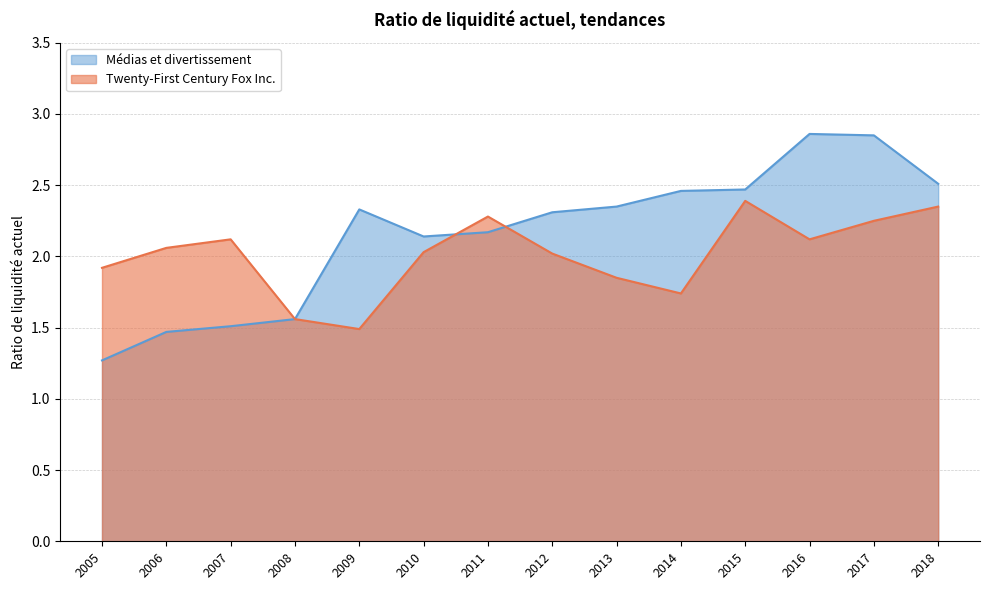

What are all the series names shown in the legend?

Médias et divertissement, Twenty-First Century Fox Inc.